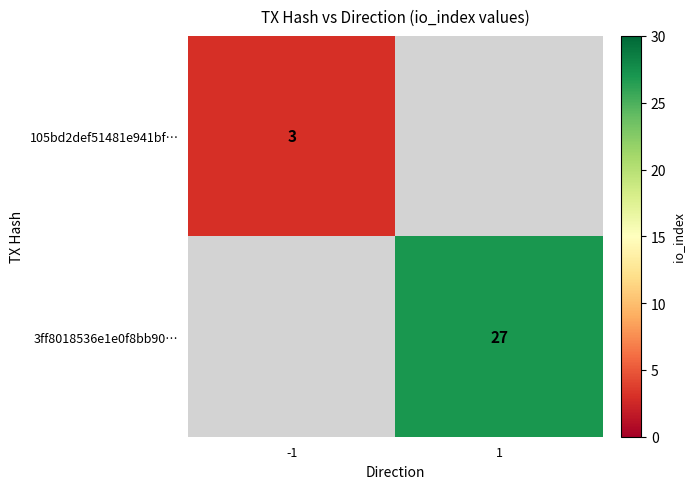

Is the value of 105bd2def51481e941bf… at -1 greater than the value of 3ff8018536e1e0f8bb90… at 1?

No